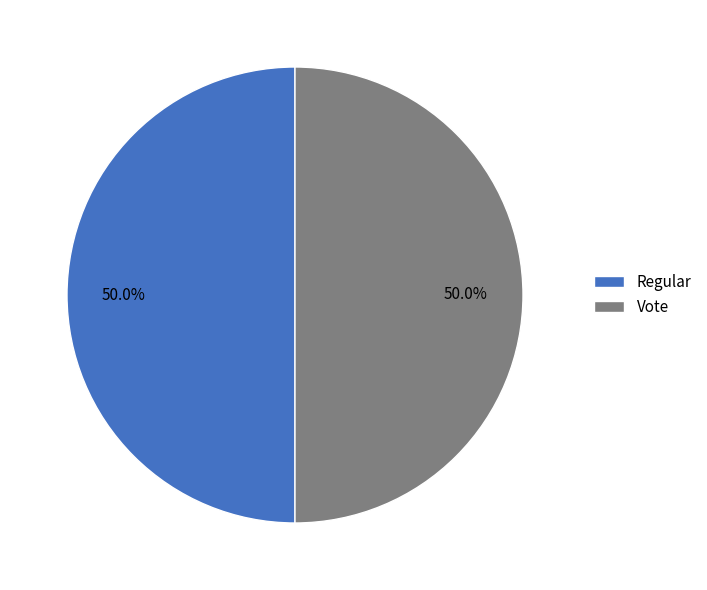

What is the total percentage of Regular and Vote?

100.0%